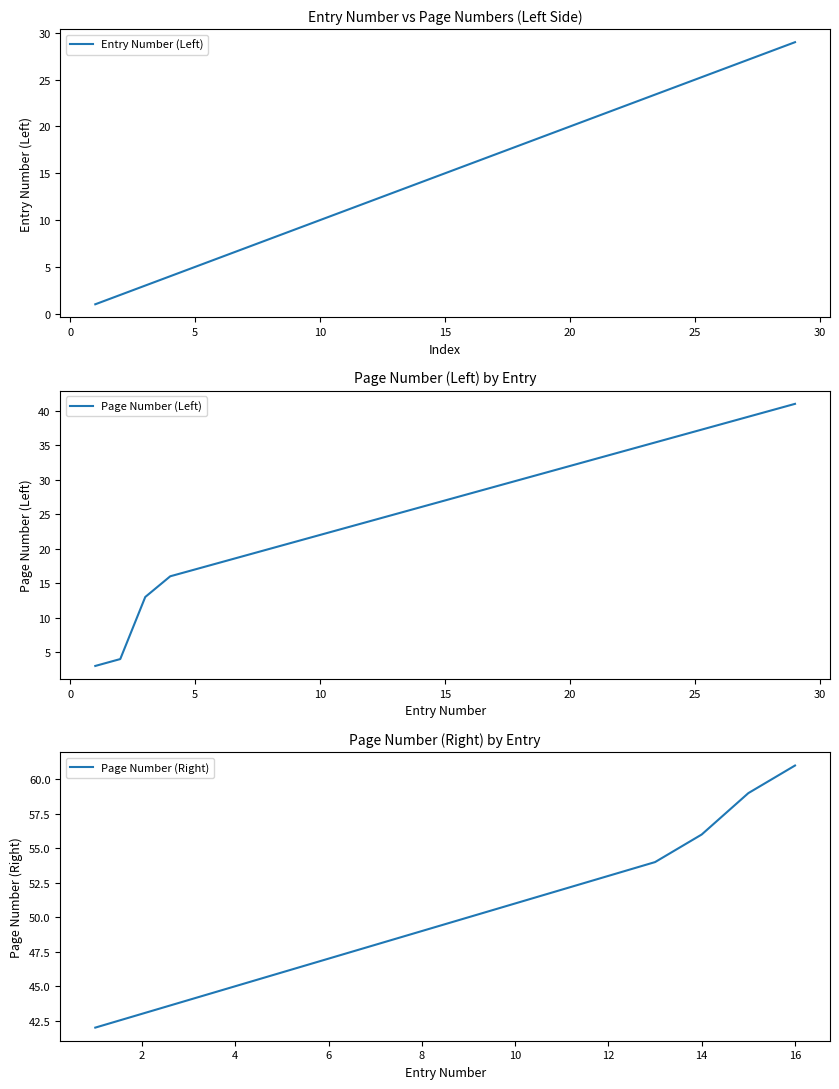

True or false: Entry Number (Left) has a value of 6 at 6.

True